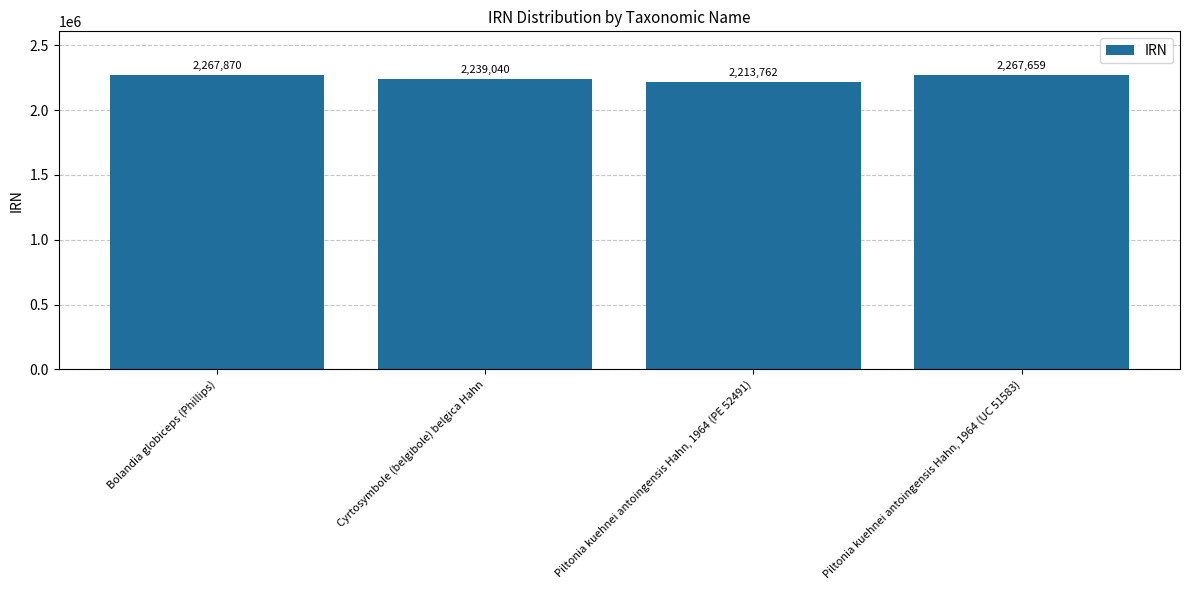

List the labels in order of value, largest first.

Bolandia globiceps (Phillips), Piltonia kuehnei antoingensis Hahn, 1964 (UC 51583), Cyrtosymbole (belgibole) belgica Hahn, Piltonia kuehnei antoingensis Hahn, 1964 (PE 52491)